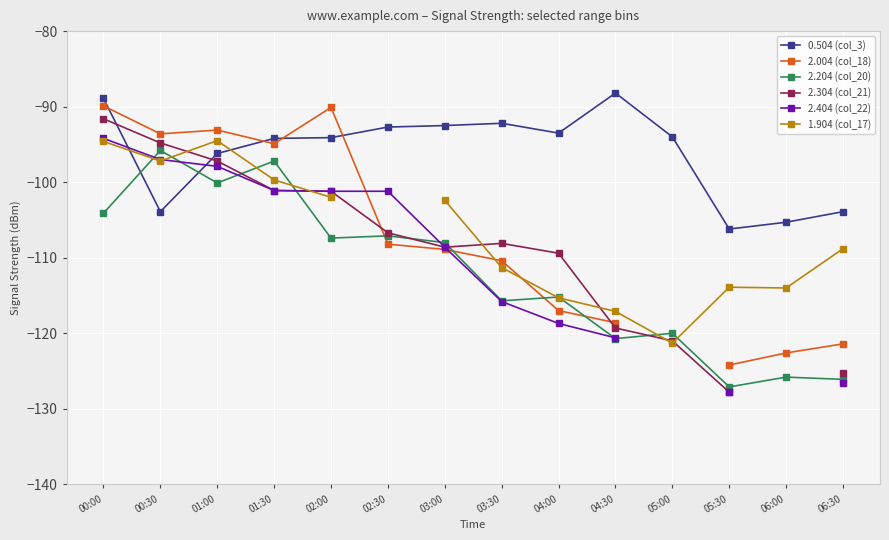

Where does the 2.404 (col_22) series first go above -108?

00:00